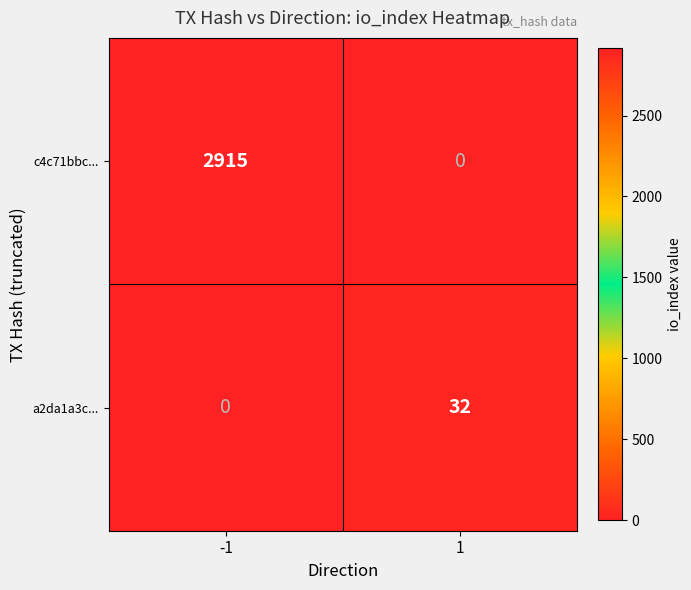

What is the maximum value shown in the chart?

2915